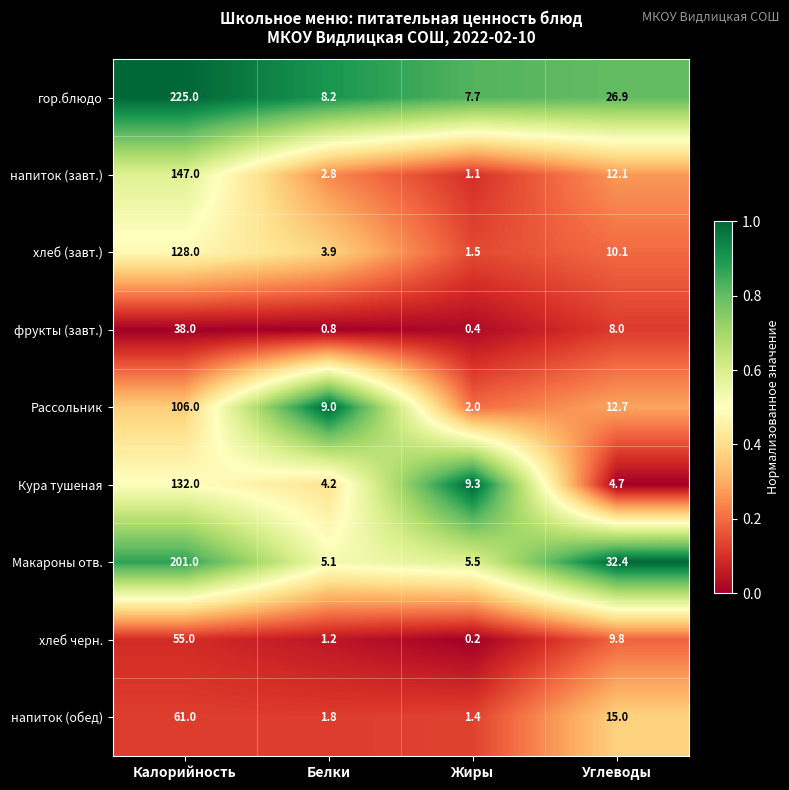

Read the гор.блюдо value at Жиры.

7.7